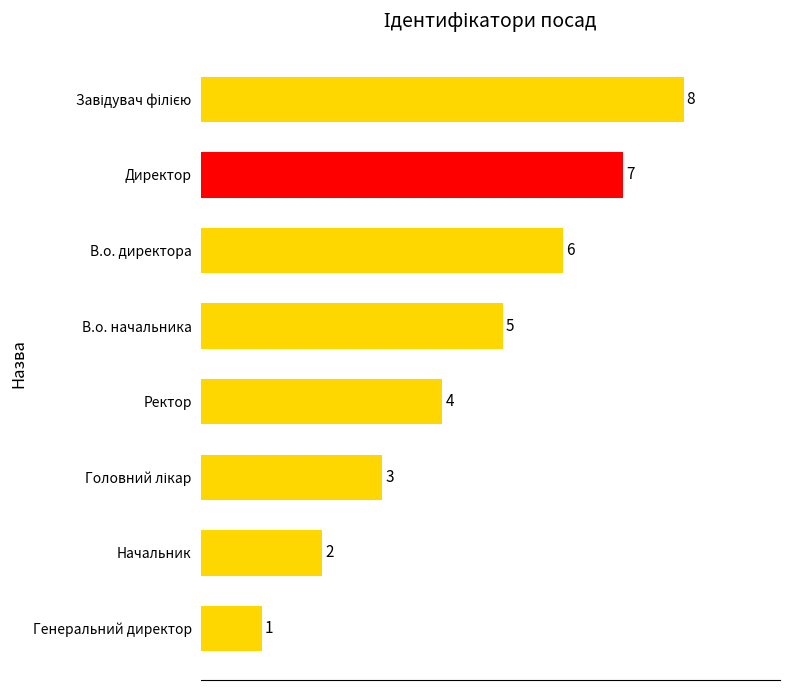

Between Начальник and Генеральний директор, which is larger?

Начальник